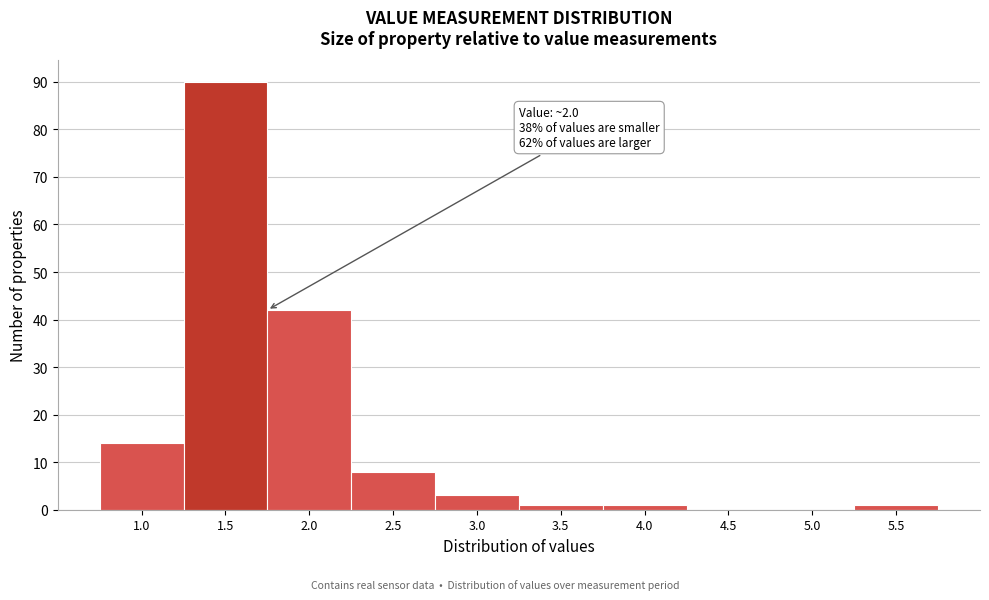

Reading right to left, transcribe all the data shown in this chart.

5.5=1	5.0=0	4.5=0	4.0=1	3.5=1	3.0=3	2.5=8	2.0=42	1.5=90	1.0=14